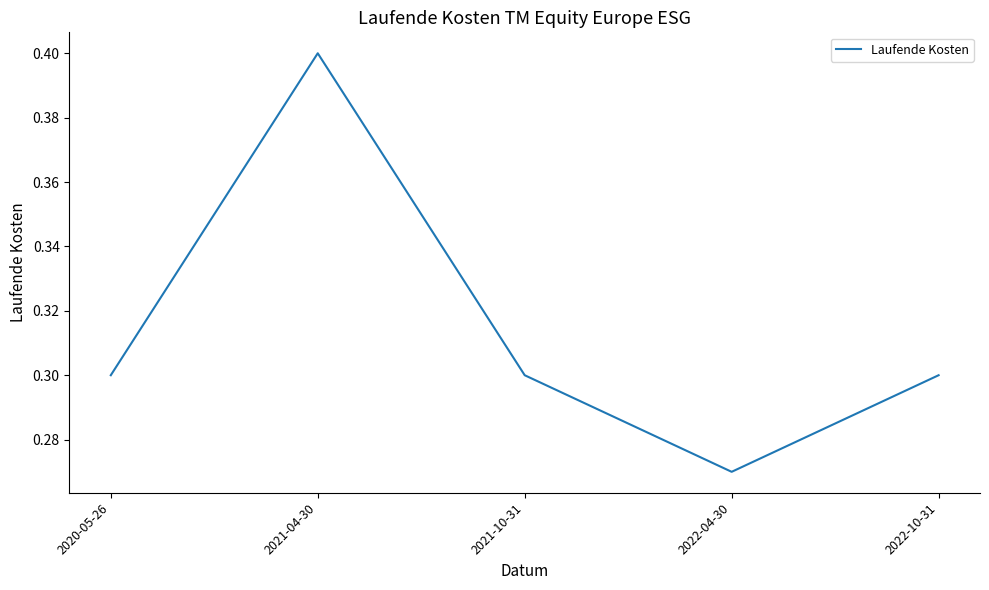

What position from the right is 2022-10-31?

1